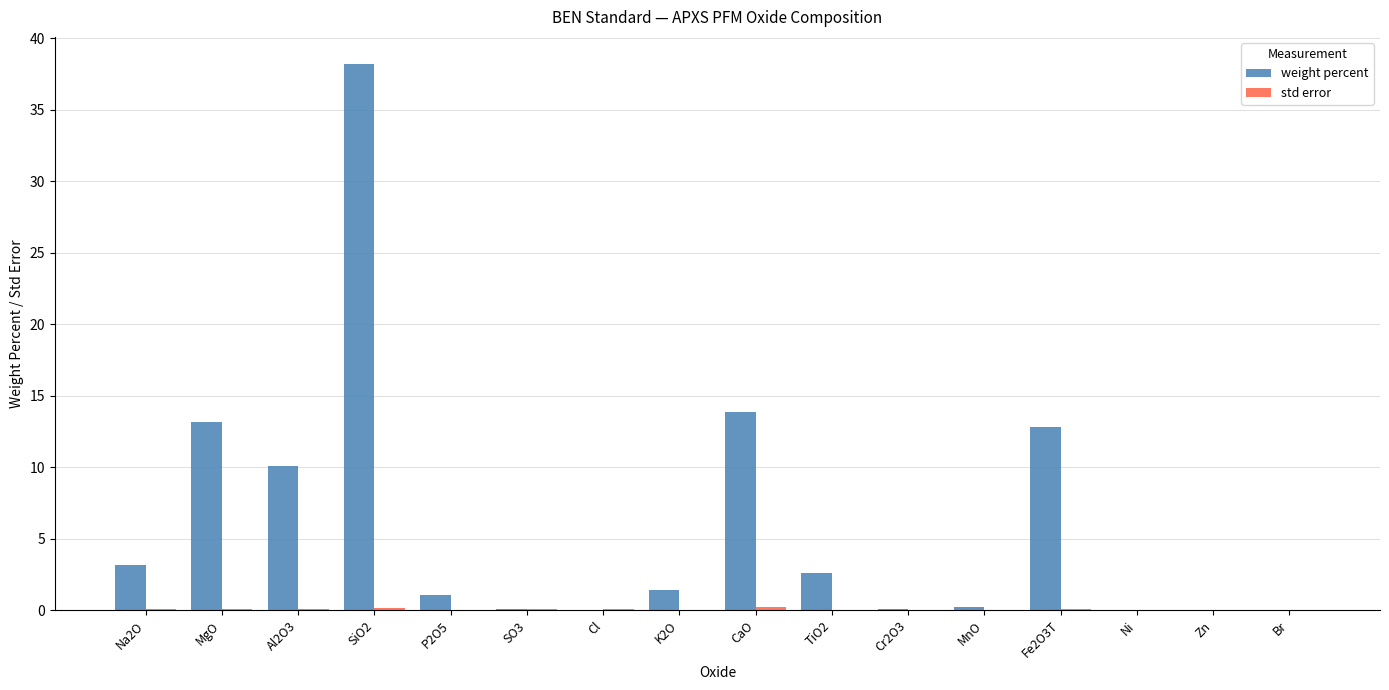

What is the maximum value shown in the chart?

38.2